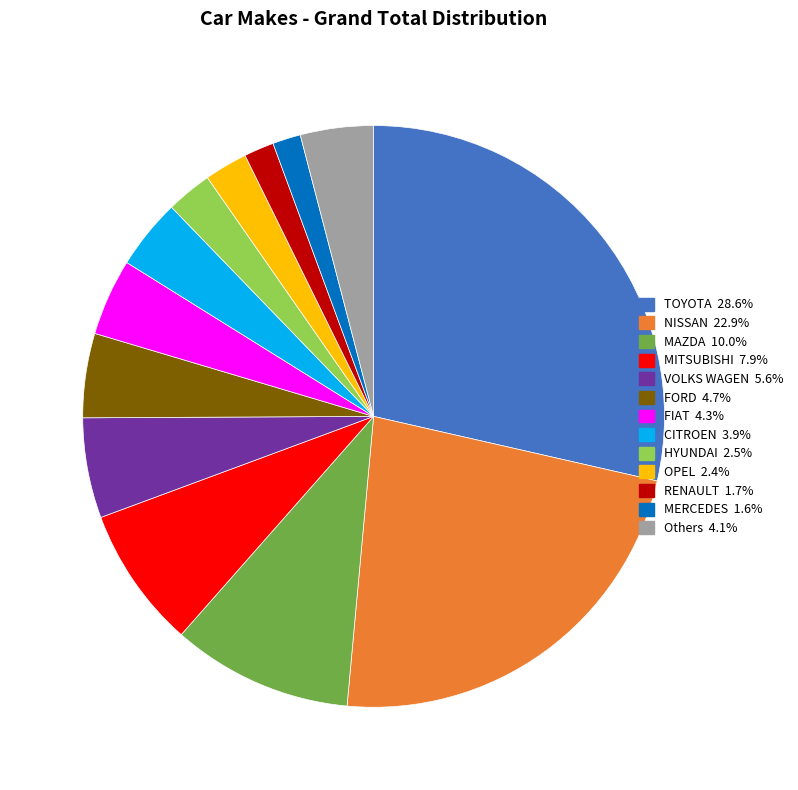

Is there any slice that represents more than half of the pie?

No